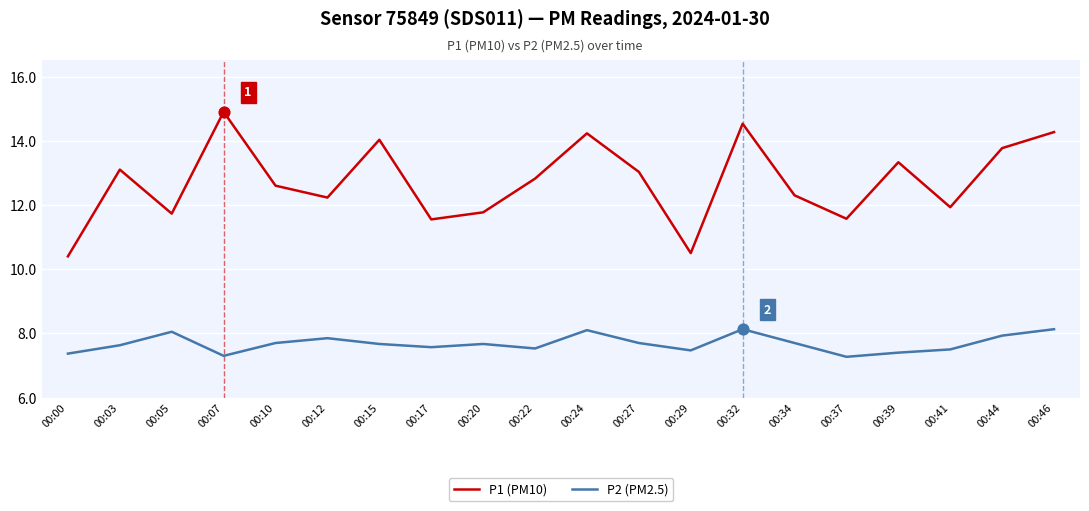

What is the total value across all series at 00:20?

19.4